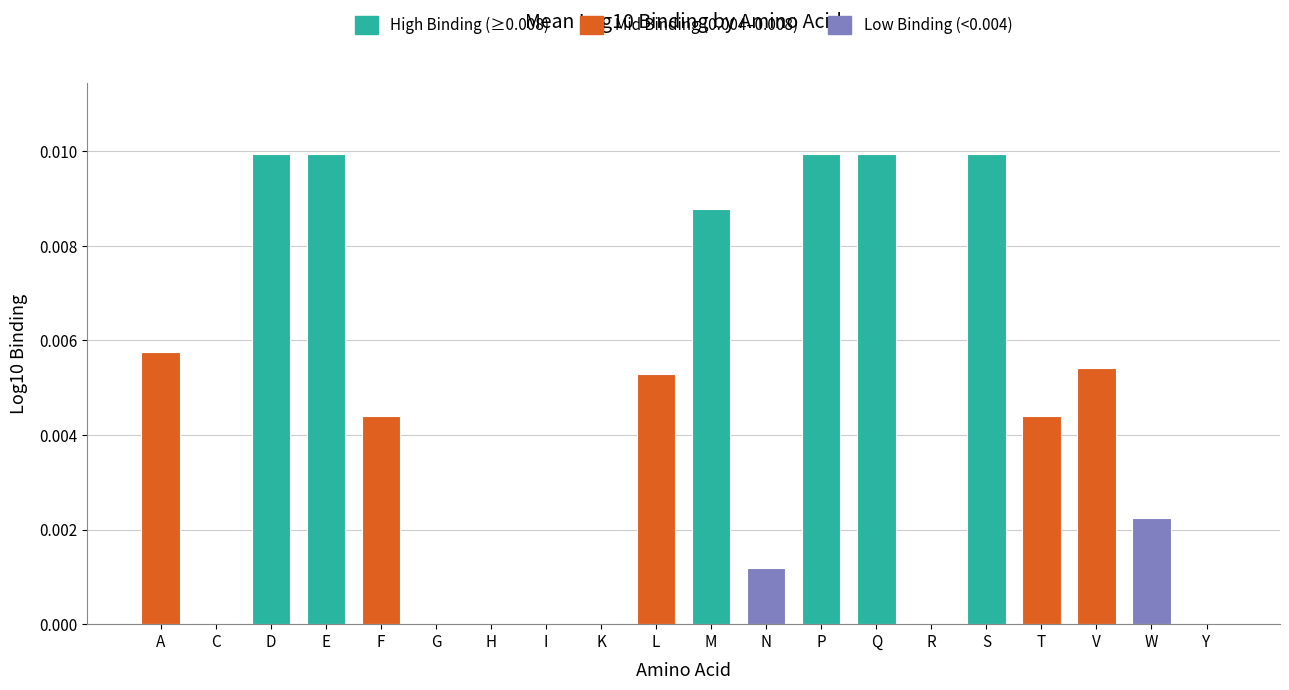

Which has a higher value, W or K?

W